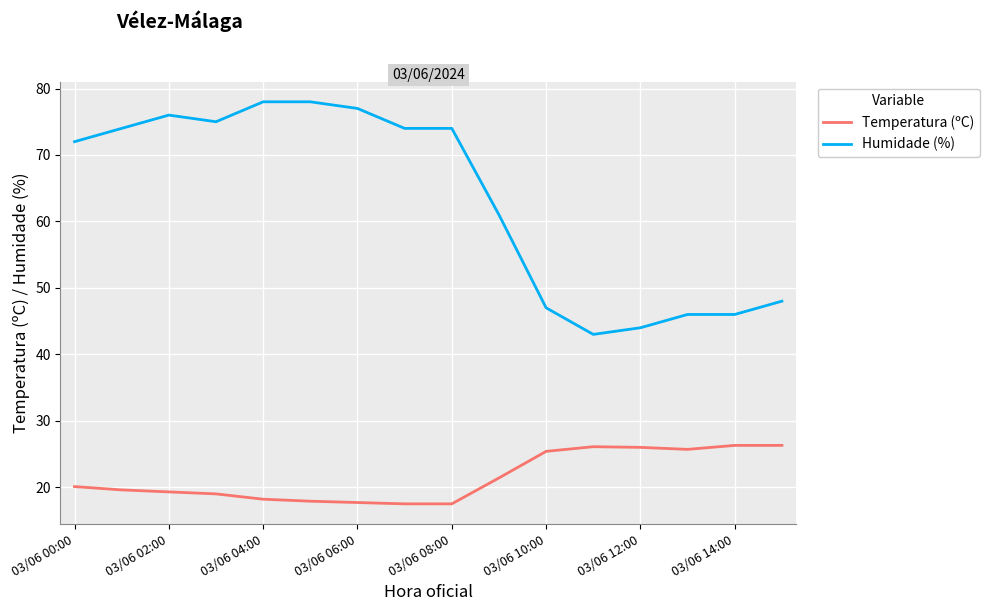

True or false: Humidade (%) and Temperatura (ºC) intersect in this chart.

False